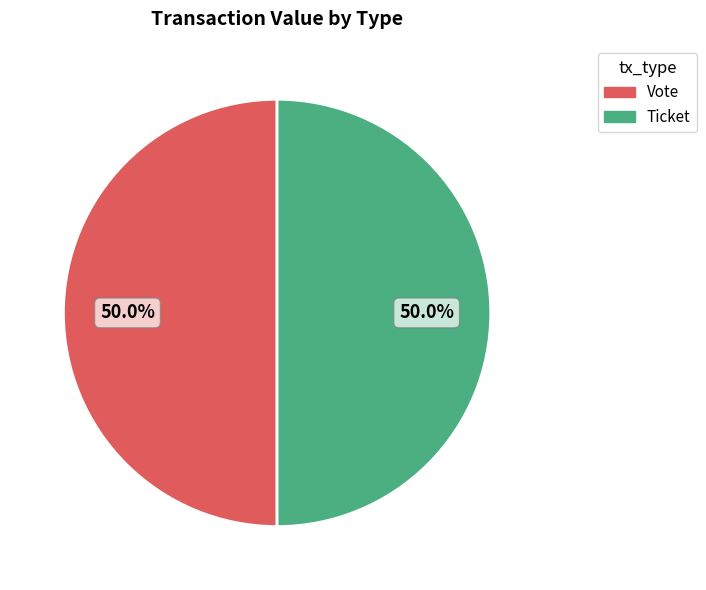

What percentage do Vote and Ticket together represent?

100.0%